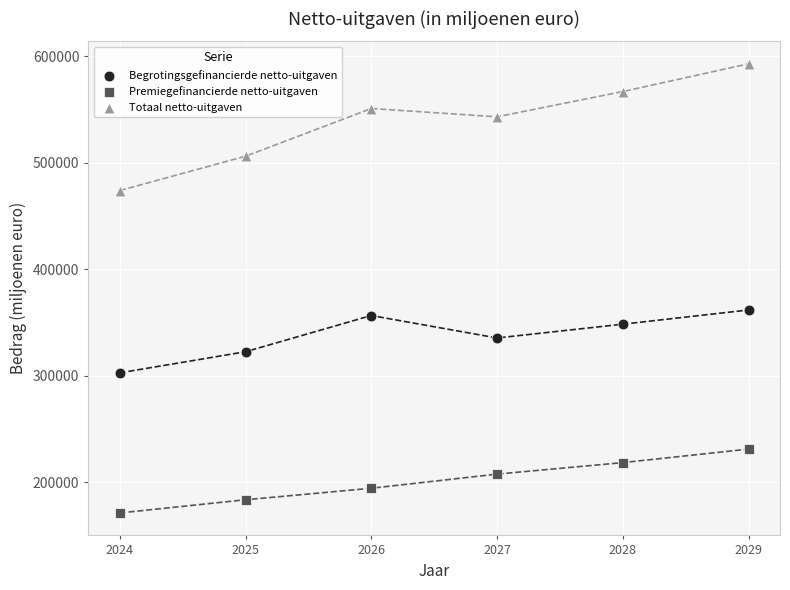

What are all the series names shown in the legend?

Begrotingsgefinancierde netto-uitgaven, Premiegefinancierde netto-uitgaven, Totaal netto-uitgaven